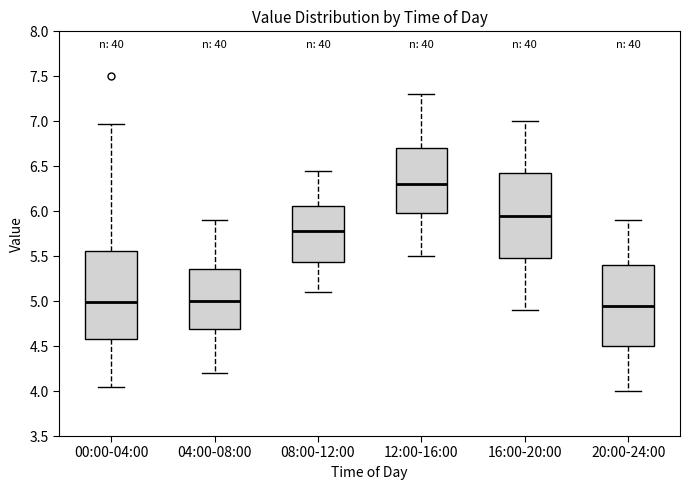

Reading left to right, read every box against the y-axis: the position of its median line, the range the box covers, and the ends of its whiskers. The values are not printed on the chart, so give them approximately, as read against the axis.

00:00-04:00: median 5.00, box 4.60 to 5.55, whiskers 4.05 to 6.95
04:00-08:00: median 5.00, box 4.70 to 5.35, whiskers 4.20 to 5.90
08:00-12:00: median 5.80, box 5.45 to 6.05, whiskers 5.10 to 6.45
12:00-16:00: median 6.30, box 6.00 to 6.70, whiskers 5.50 to 7.30
16:00-20:00: median 5.95, box 5.50 to 6.45, whiskers 4.90 to 7.00
20:00-24:00: median 4.95, box 4.50 to 5.40, whiskers 4.00 to 5.90